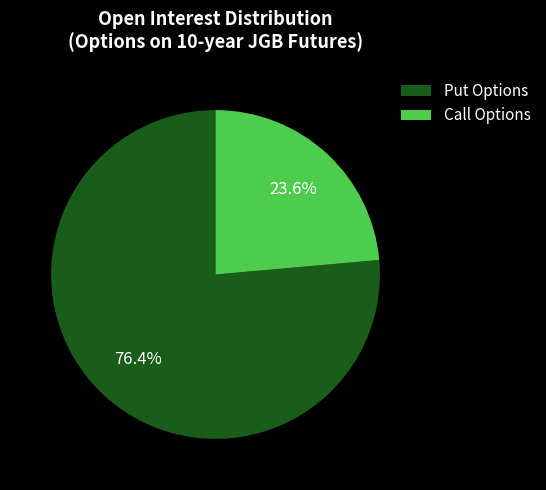

To the nearest percent, what portion does Call Options represent?

24%